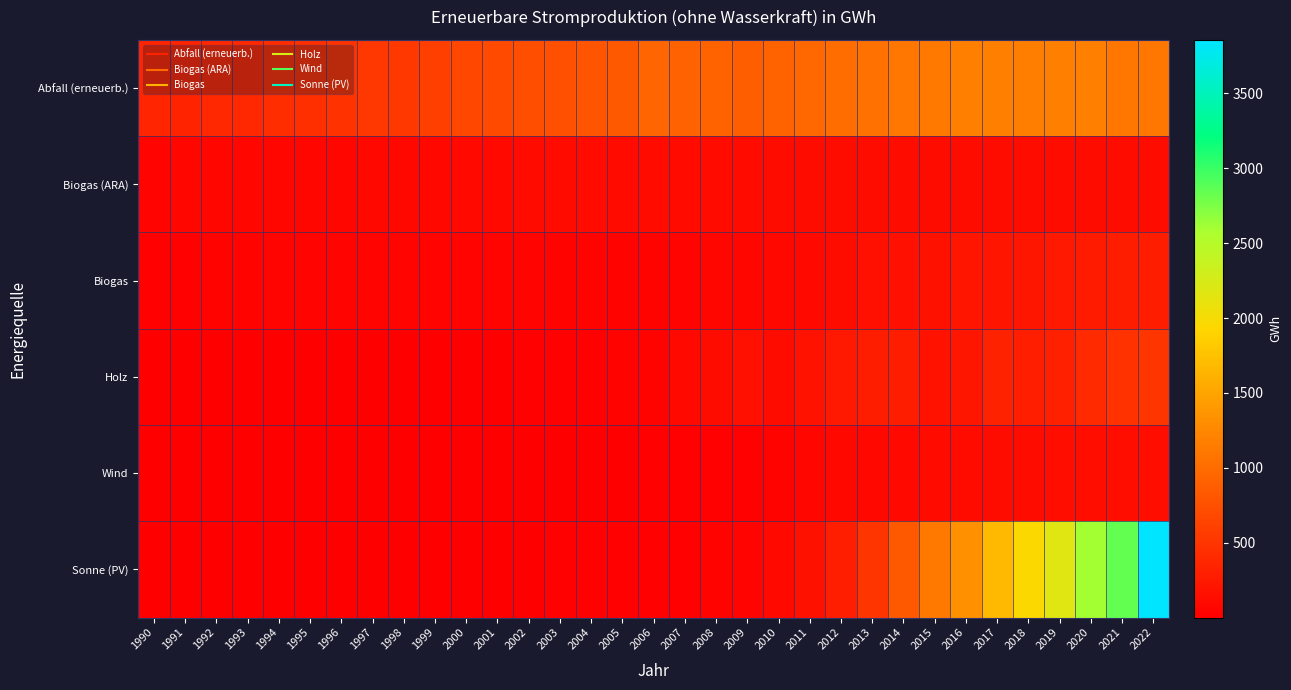

What is the total value across all series at 2016?

3167.6